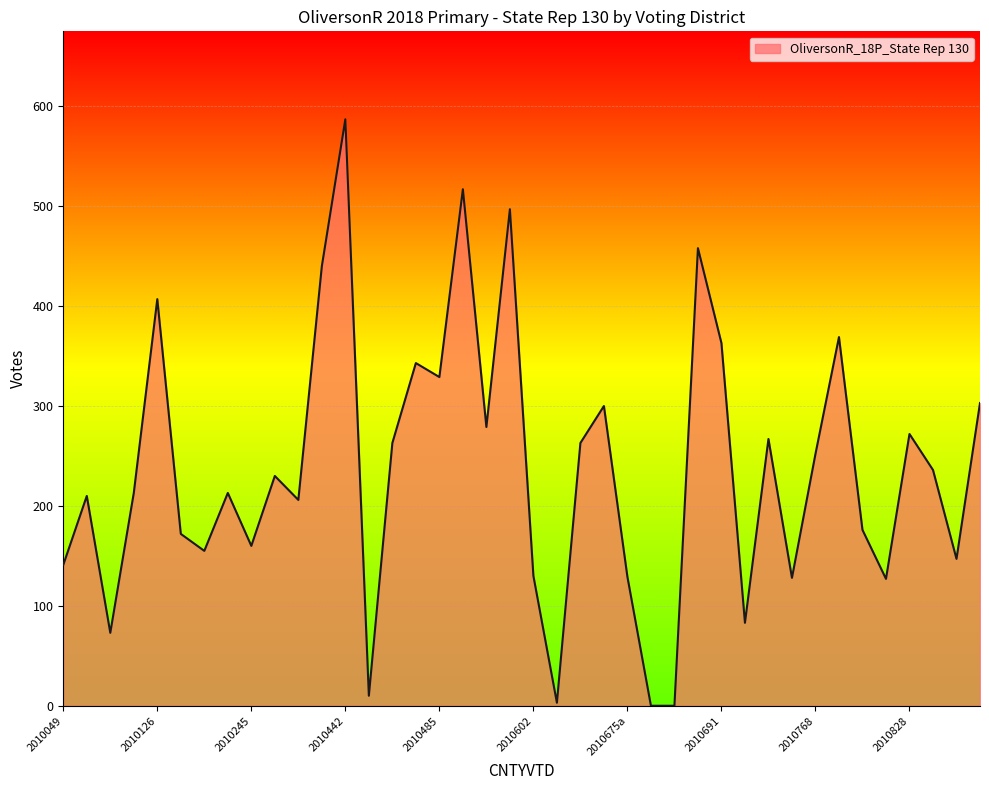

What is the difference between the maximum and minimum values?

587